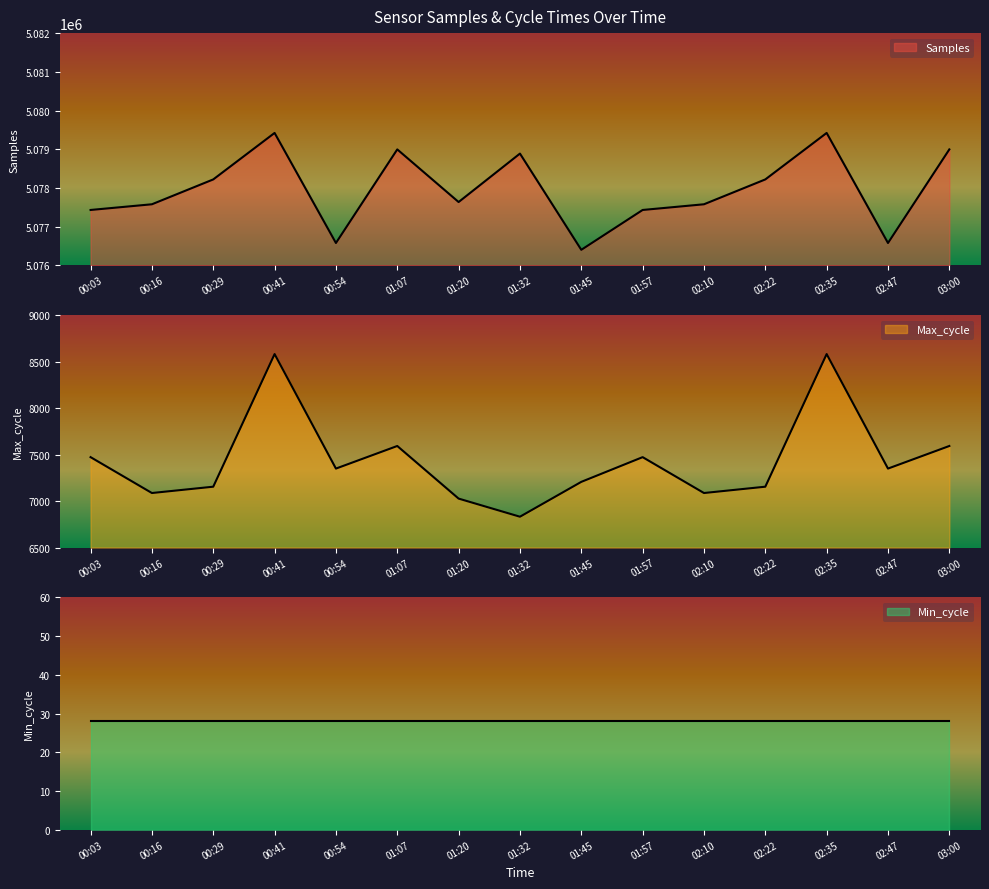

At how many categories does at least one series exceed 3144940?

15